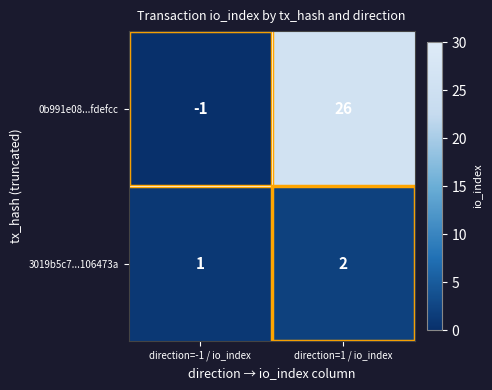

Between direction=-1 / io_index and direction=1 / io_index, which series saw the biggest shift?

0b991e08...fdefcc